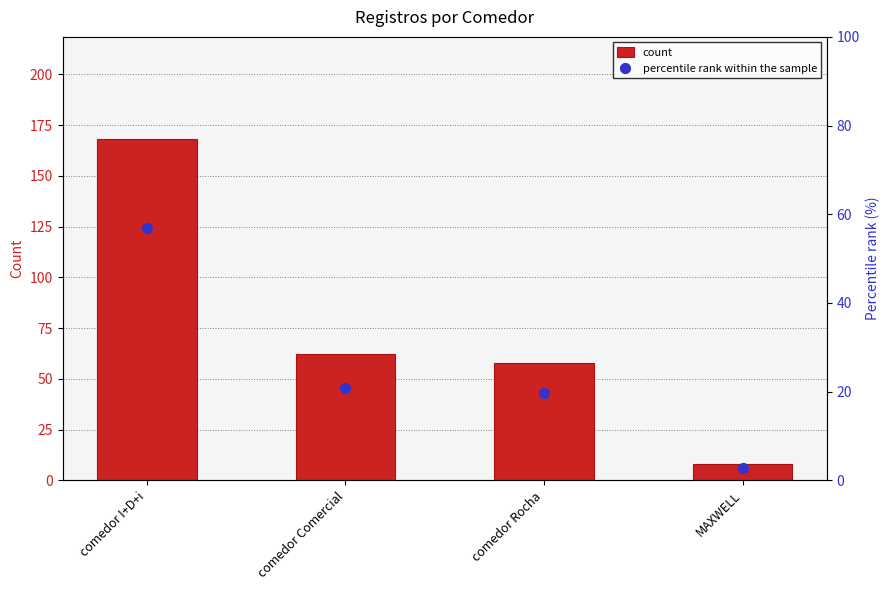

Which series contains the lowest Y value?

percentile rank within the sample